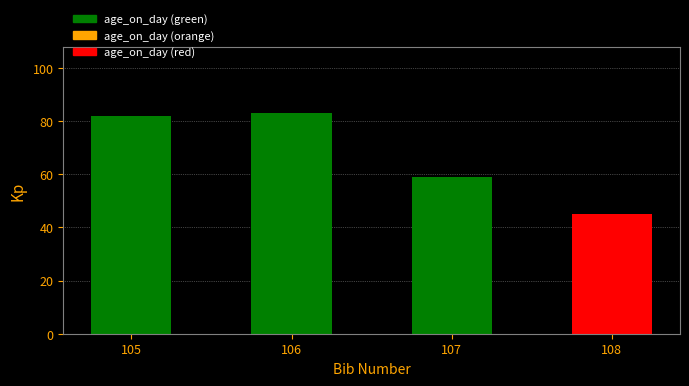

Rank the categories by value from lowest to highest.

108, 107, 105, 106